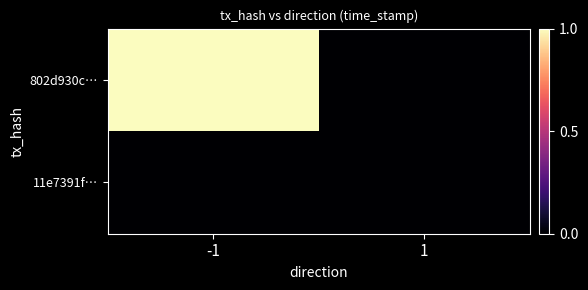

Which series has the largest total across all categories?

802d930c…